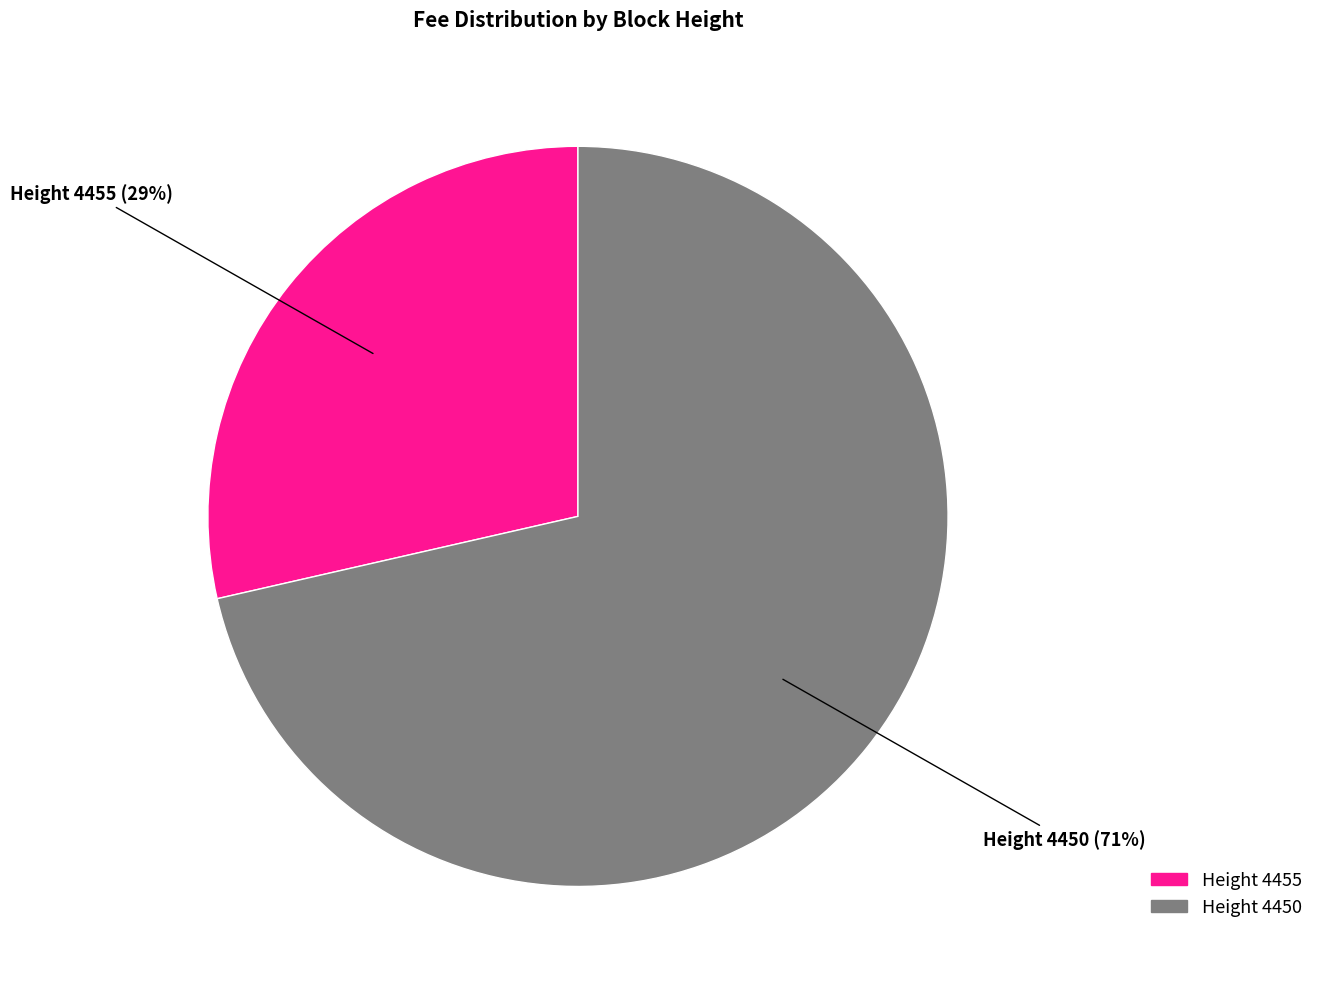

To the nearest percent, what is the average slice percentage?

50%